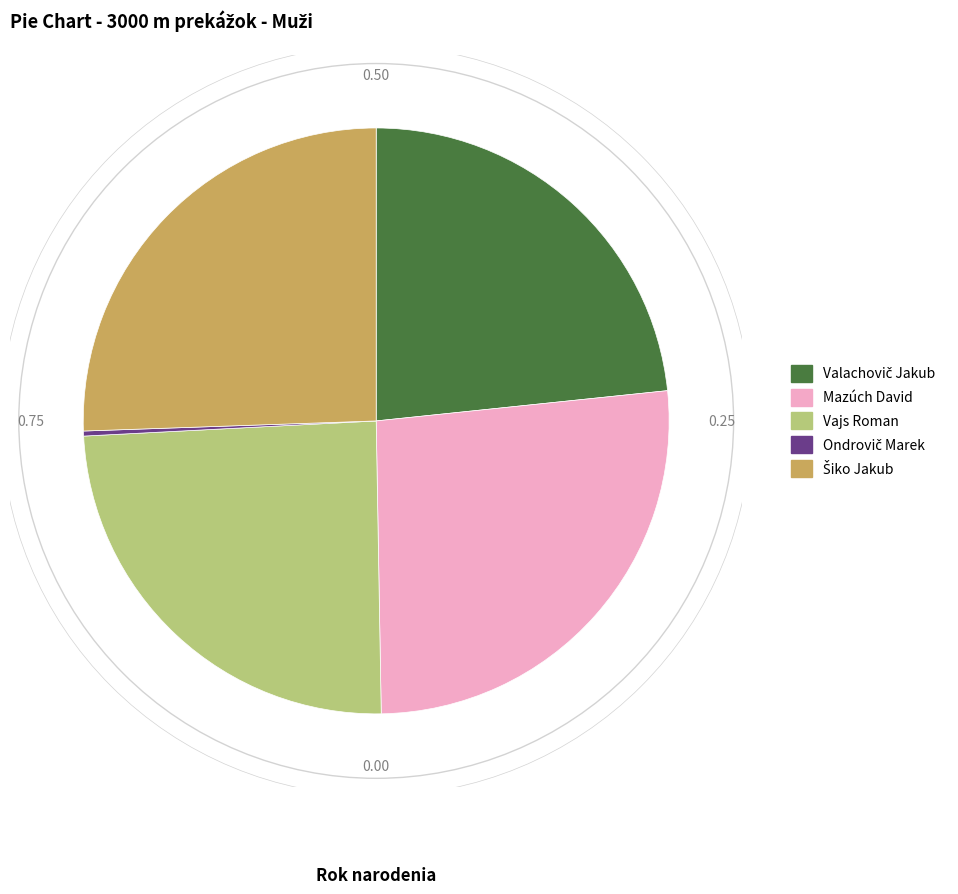

Which slice is the largest?

Mazúch David